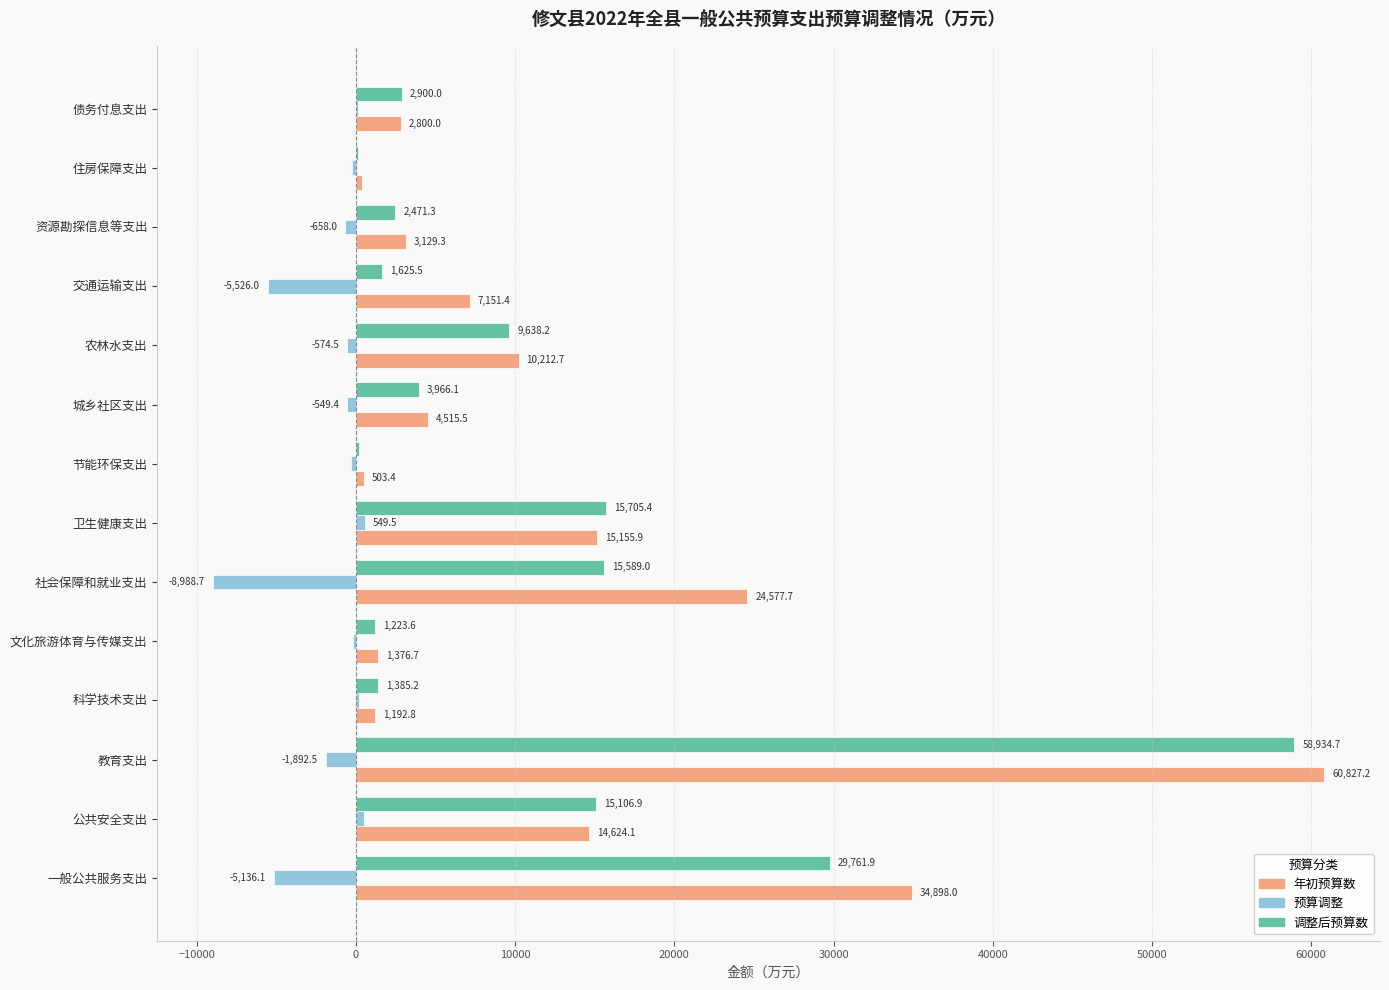

The value of 调整后预算数 at 交通运输支出 is 1625.5. True or false?

True